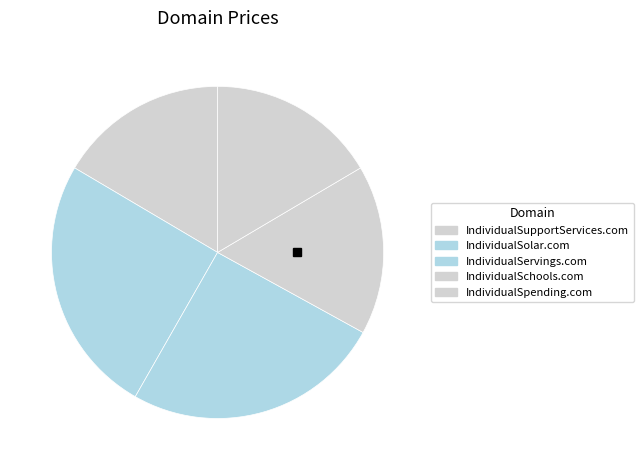

What is the change in value from IndividualServings.com to IndividualSpending.com?

-1000